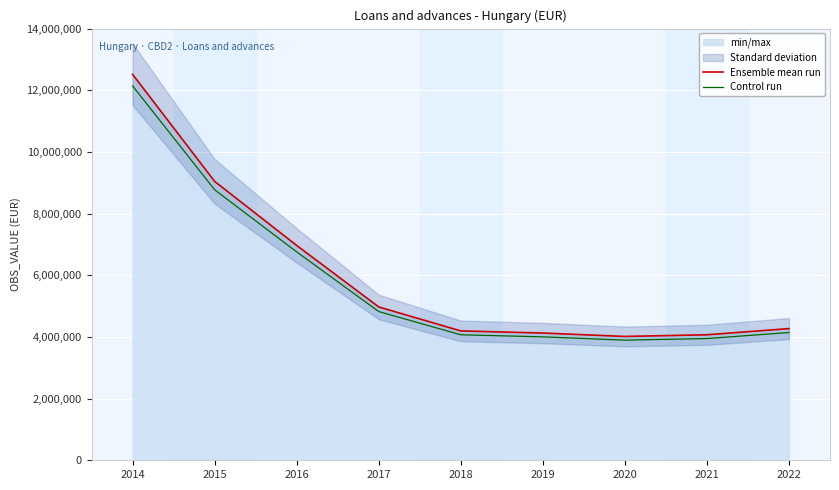

The value of Ensemble mean run at 2020 is 6517412.5. True or false?

False